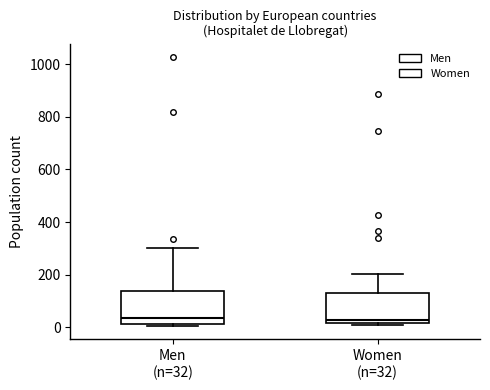

Reading left to right, read every box against the y-axis: the position of its median line, the range the box covers, and the ends of its whiskers. The values are not printed on the chart, so give them approximately, as read against the axis.

Men (n=32): median 40, box 20 to 140, whiskers 0 to 300
Women (n=32): median 20 (just above the box's lower edge), box 20 to 140, whiskers 0 to 200